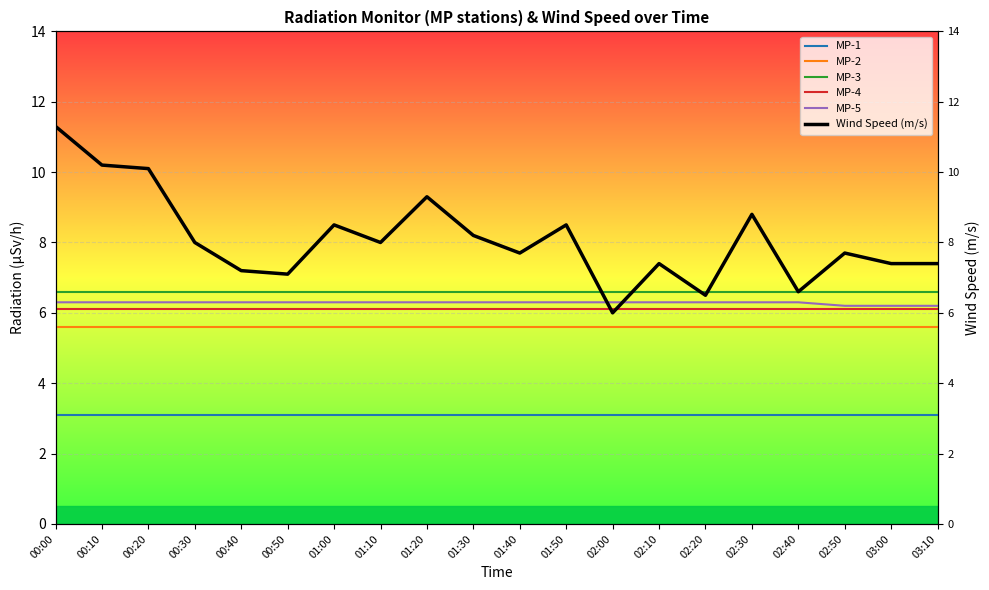

Which series has the largest range (max minus min)?

Wind Speed (m/s)